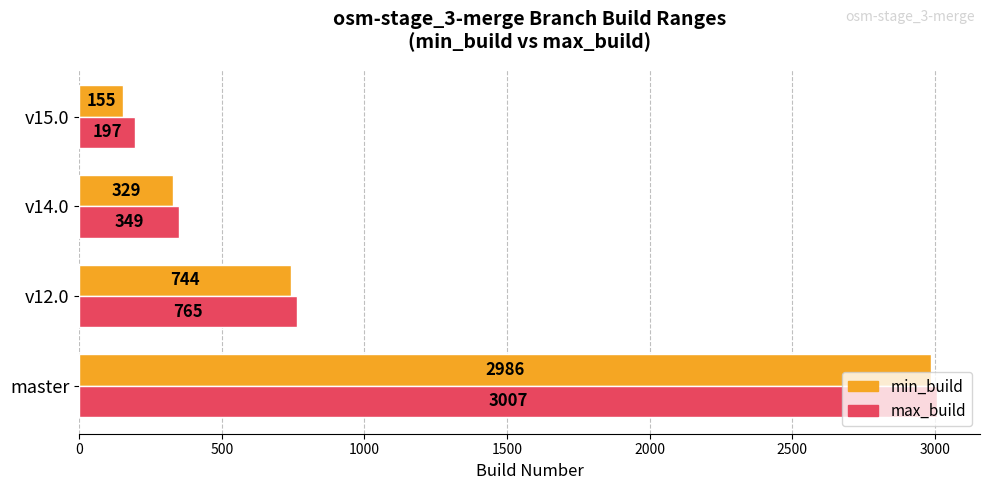

What is the difference between the maximum and minimum values in the max_build series?

2810